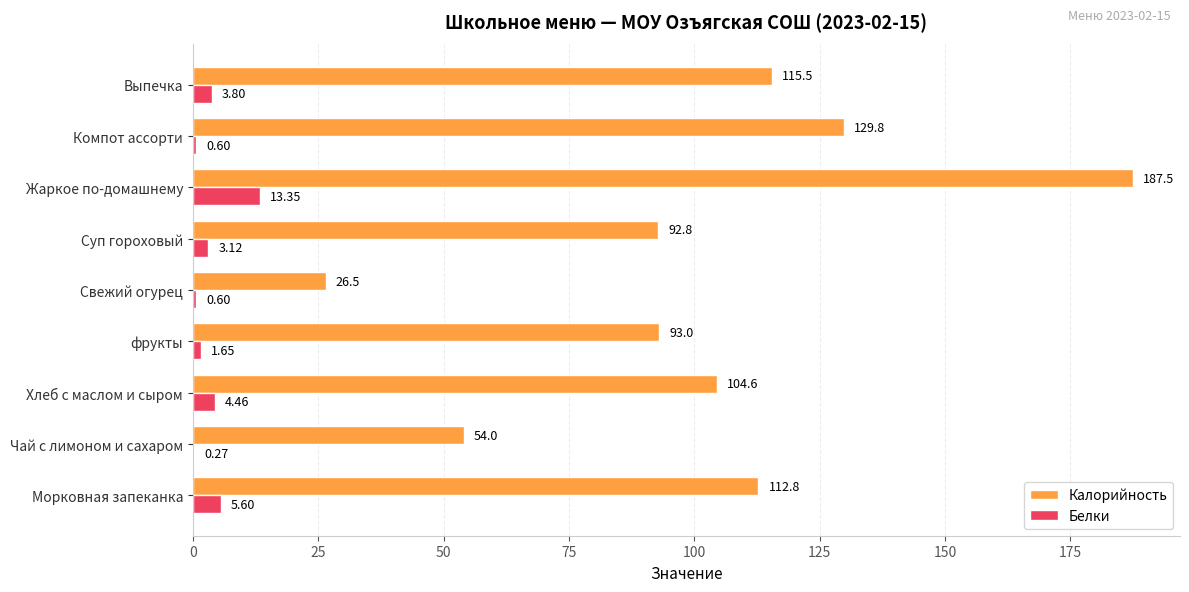

Which series has the largest total across all categories?

Калорийность